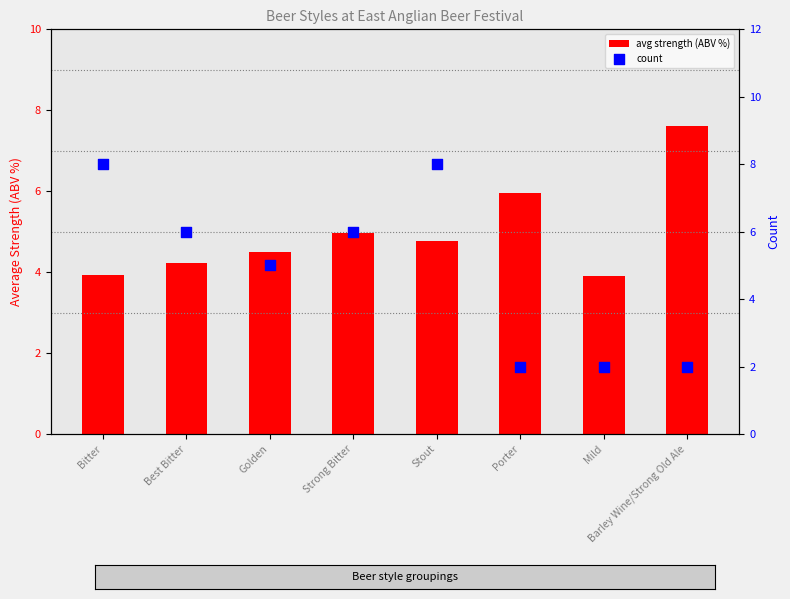

At which category is the sum across all series the highest?

Stout